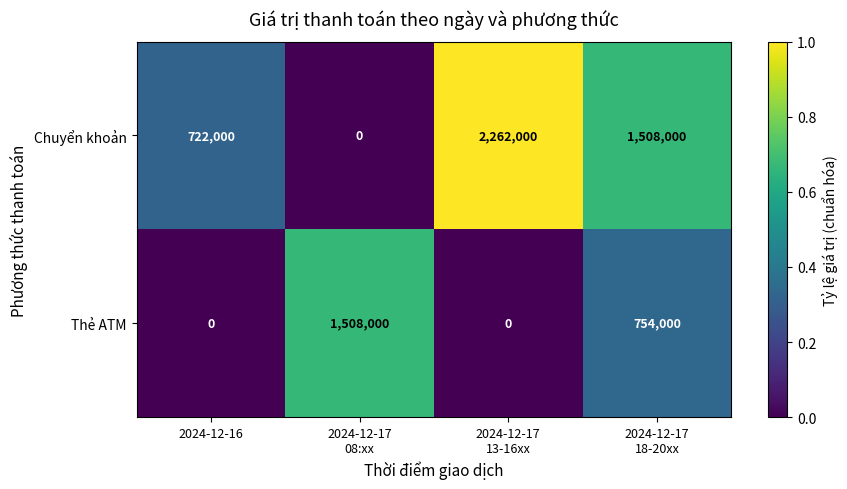

How many values in Thẻ ATM are above zero?

2